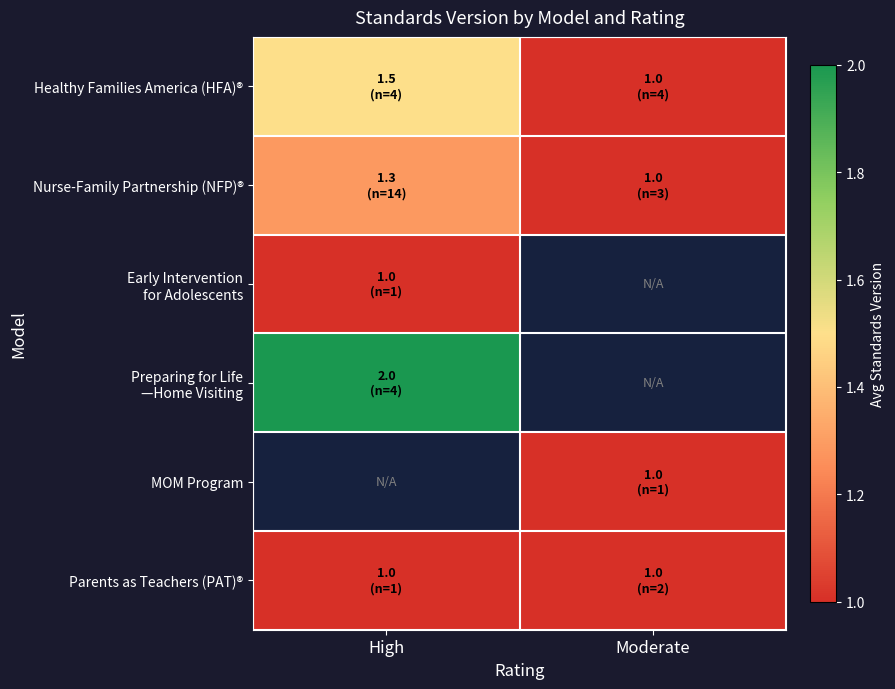

Between High and Moderate, which is larger?

High